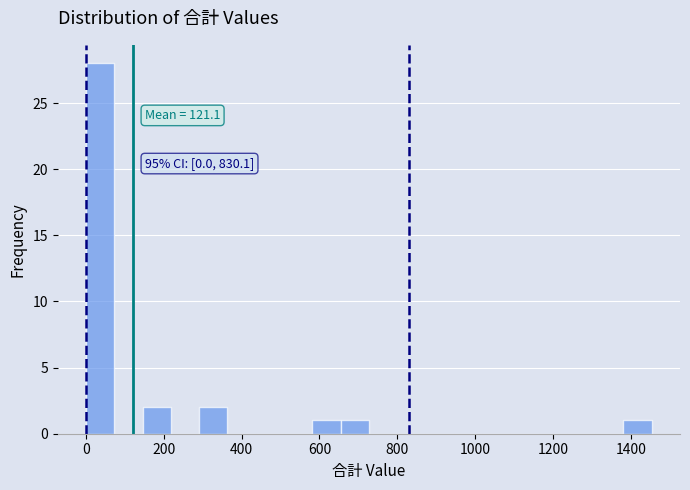

Around what value on the x-axis is the tallest bar? Give the approximate position of its centre, as read against the axis.

40